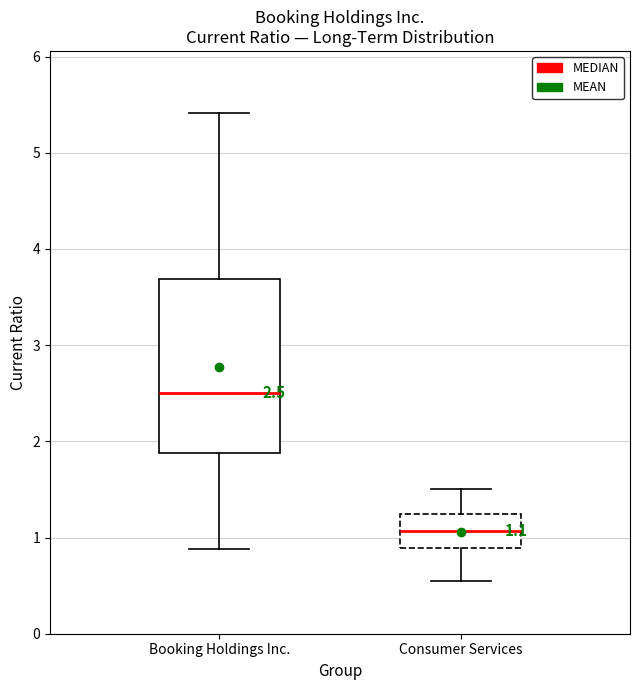

Which box has the lowest median line?

Consumer Services